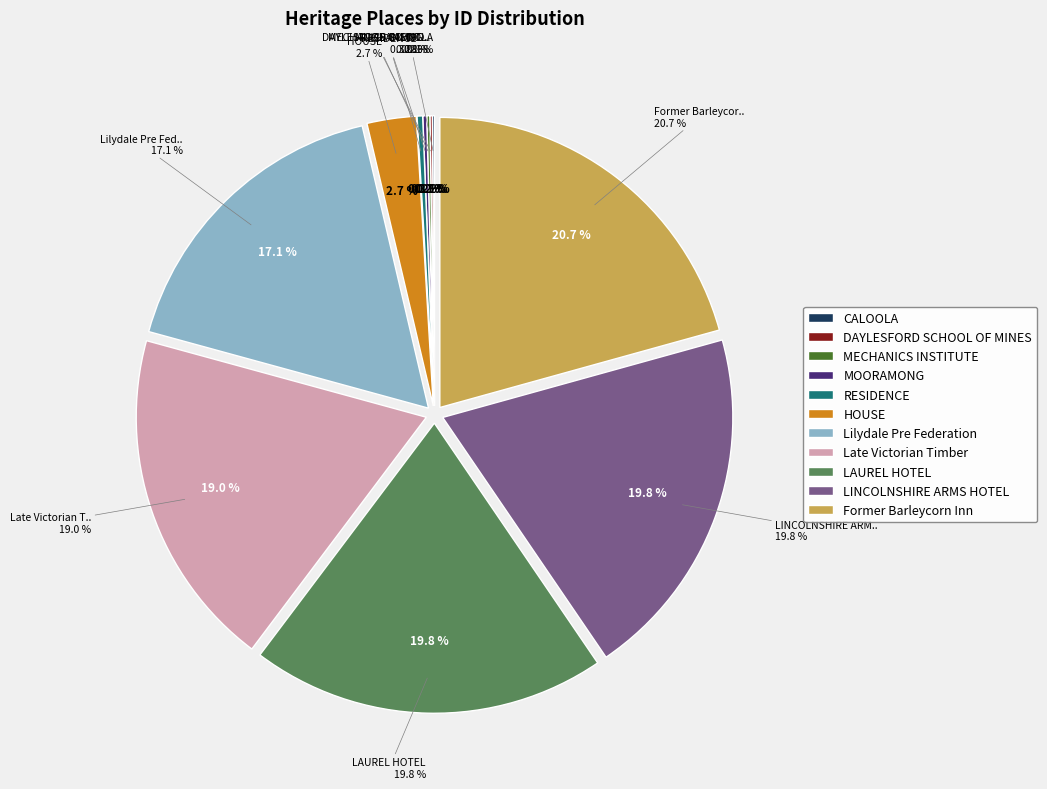

What percentage do HOUSE and LAUREL HOTEL together represent?

22.5%